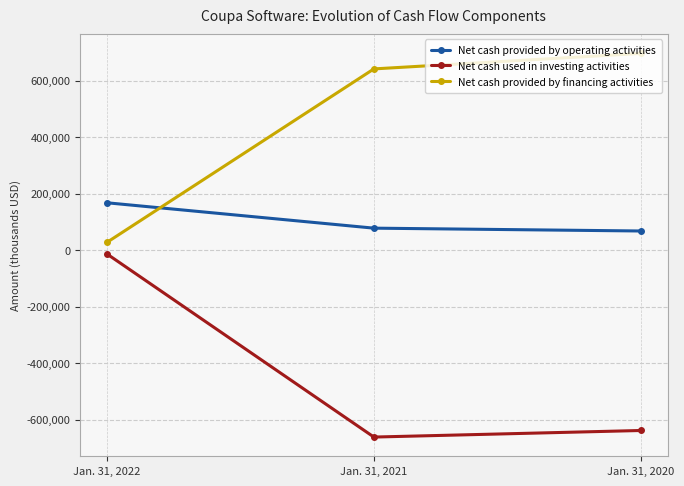

Rank the series by their maximum value, from lowest to highest.

Net cash used in investing activities, Net cash provided by operating activities, Net cash provided by financing activities